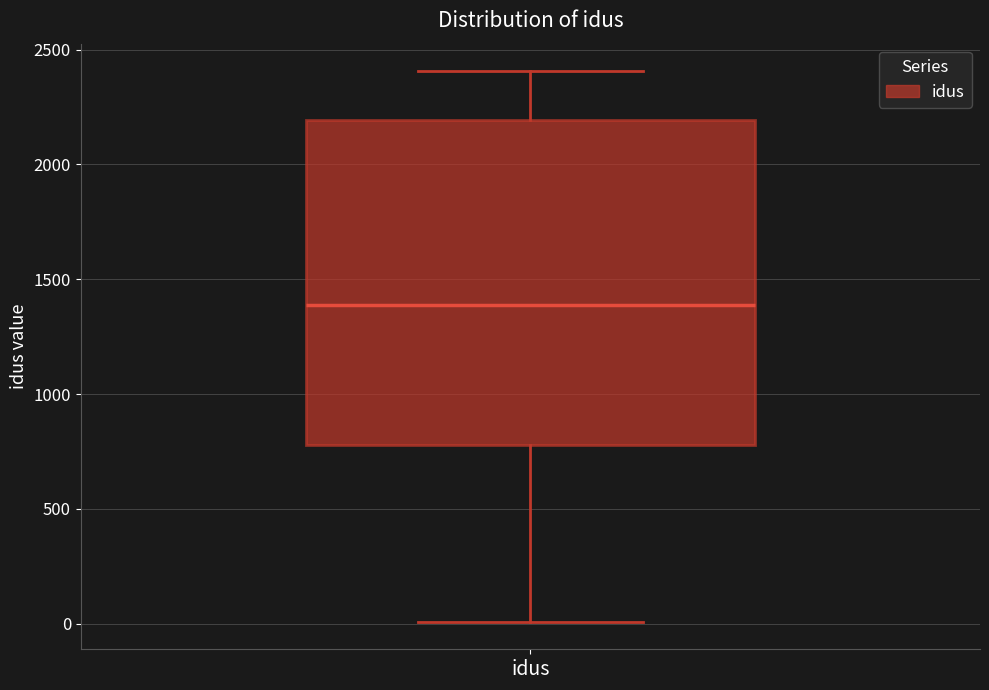

Read this box plot against the y-axis: the position of the median line, the range covered by the box, and the ends of both whiskers. The values are not printed on the chart, so give them approximately, as read against the axis.

median 1400, box 800 to 2200, whiskers 0 to 2400